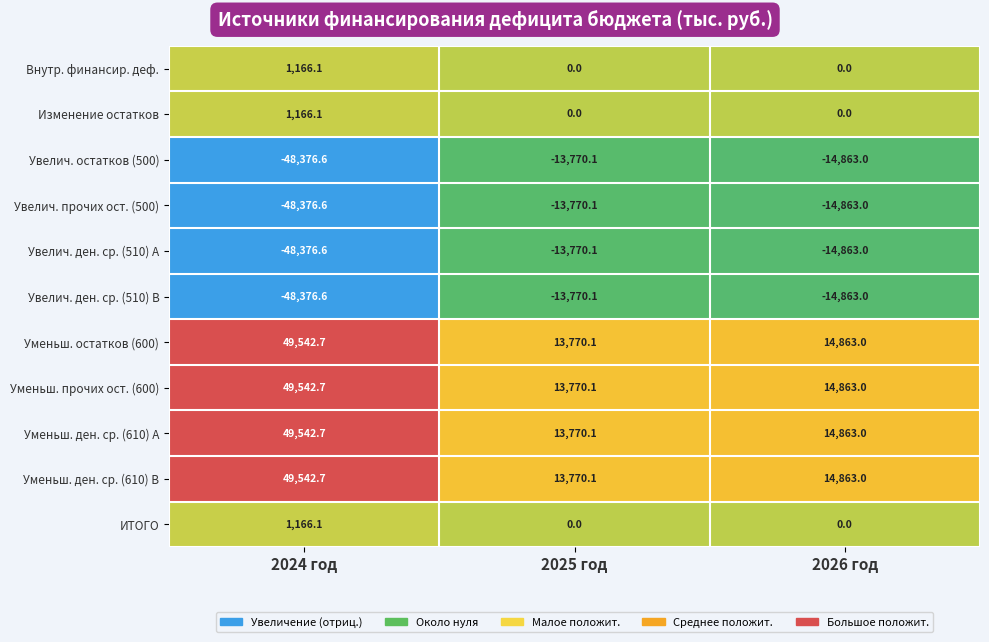

What is the sum of the Уменьш. ден. ср. (610) A values at 2024 год and 2026 год?

64405.7